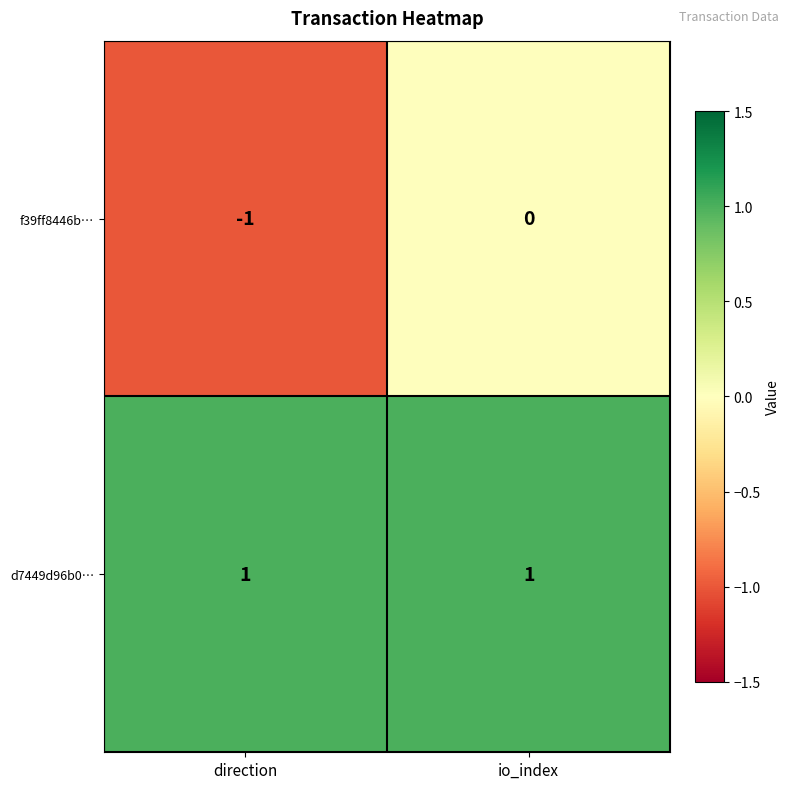

Which series has the largest range (max minus min)?

f39ff8446b…